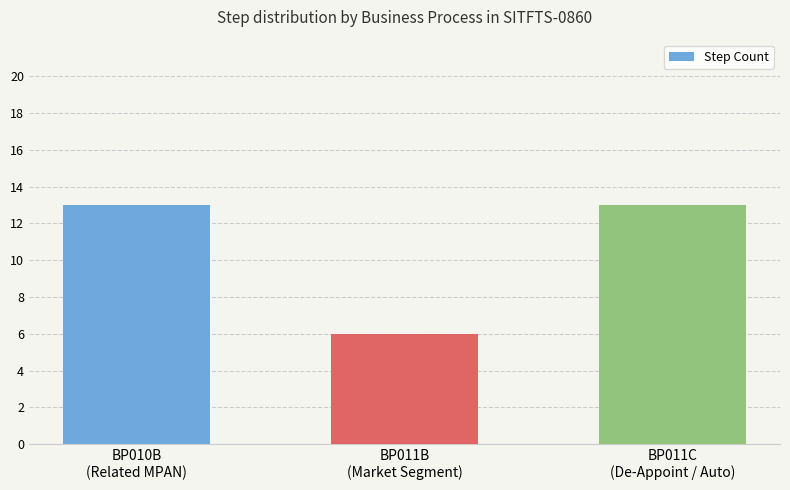

Are the bars grouped side by side (vs. stacked)?

No